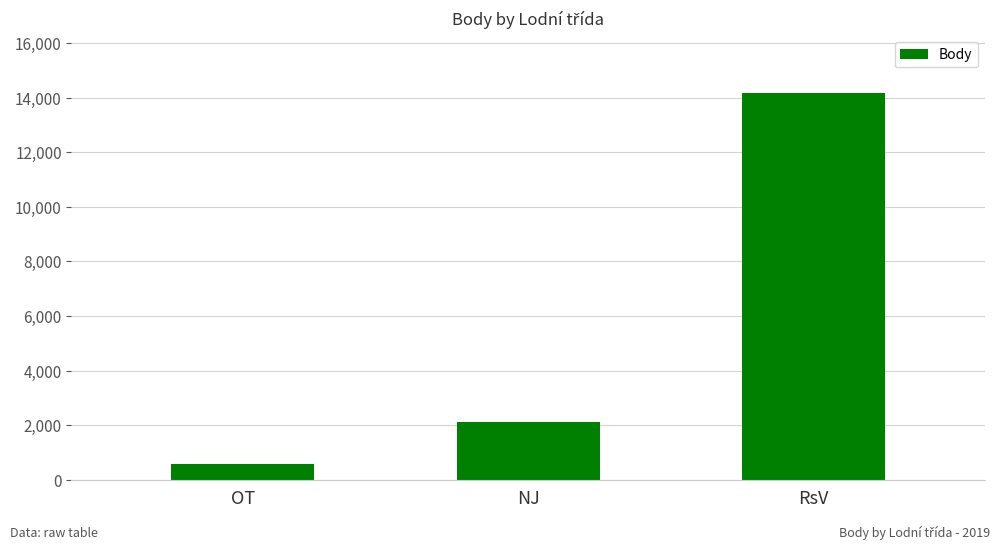

Where is the data nearest to the value 7368?

NJ